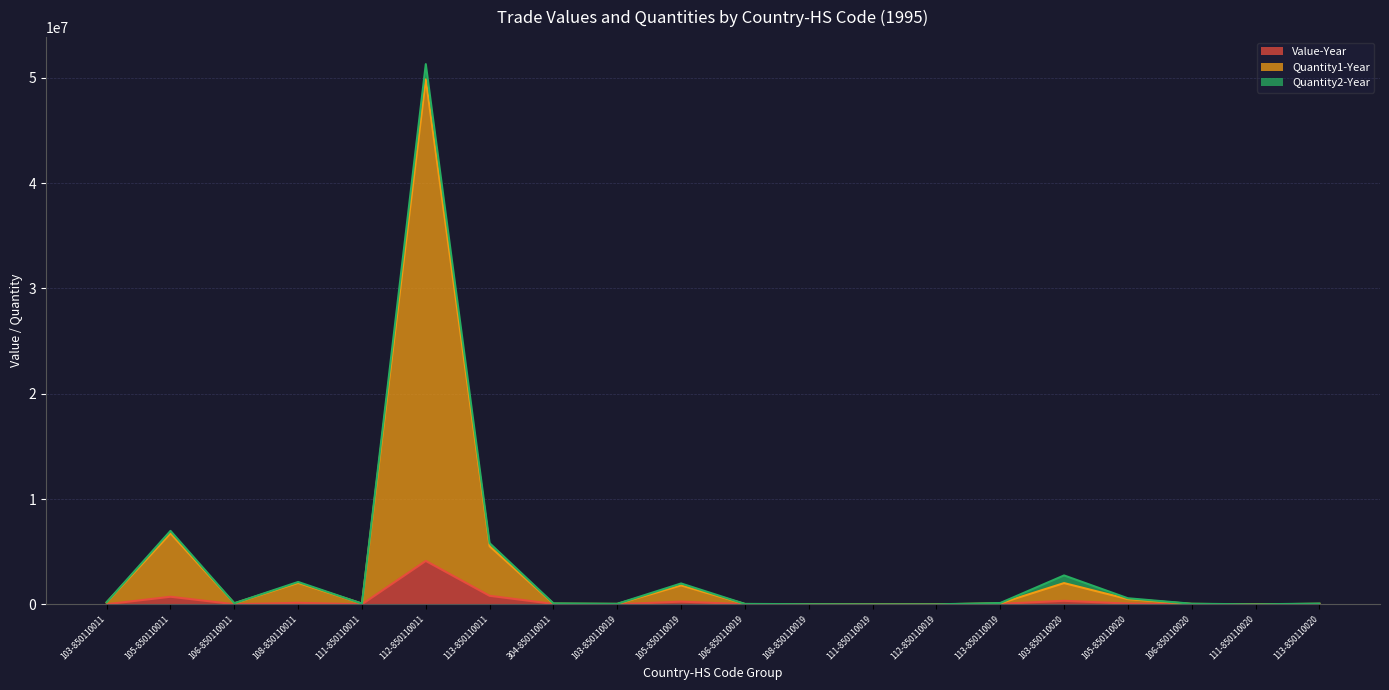

What is the smallest value displayed?

524